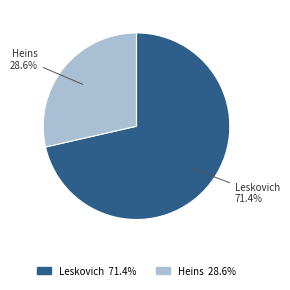

Which slice is the smallest?

Heins